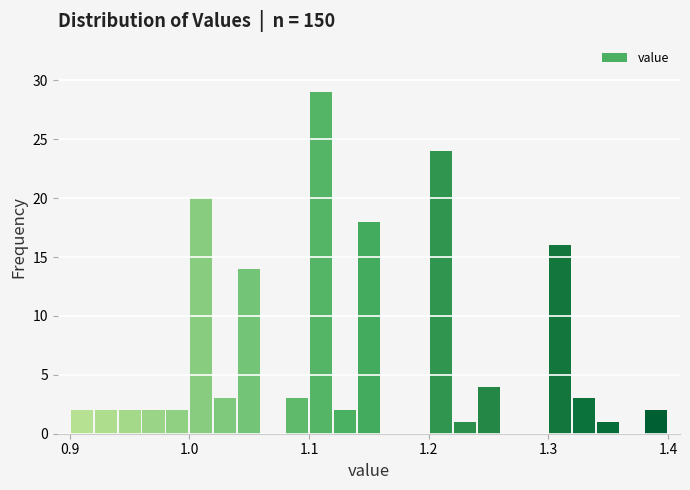

Around what value on the x-axis is the tallest bar? Give the approximate position of its centre, as read against the axis.

1.11